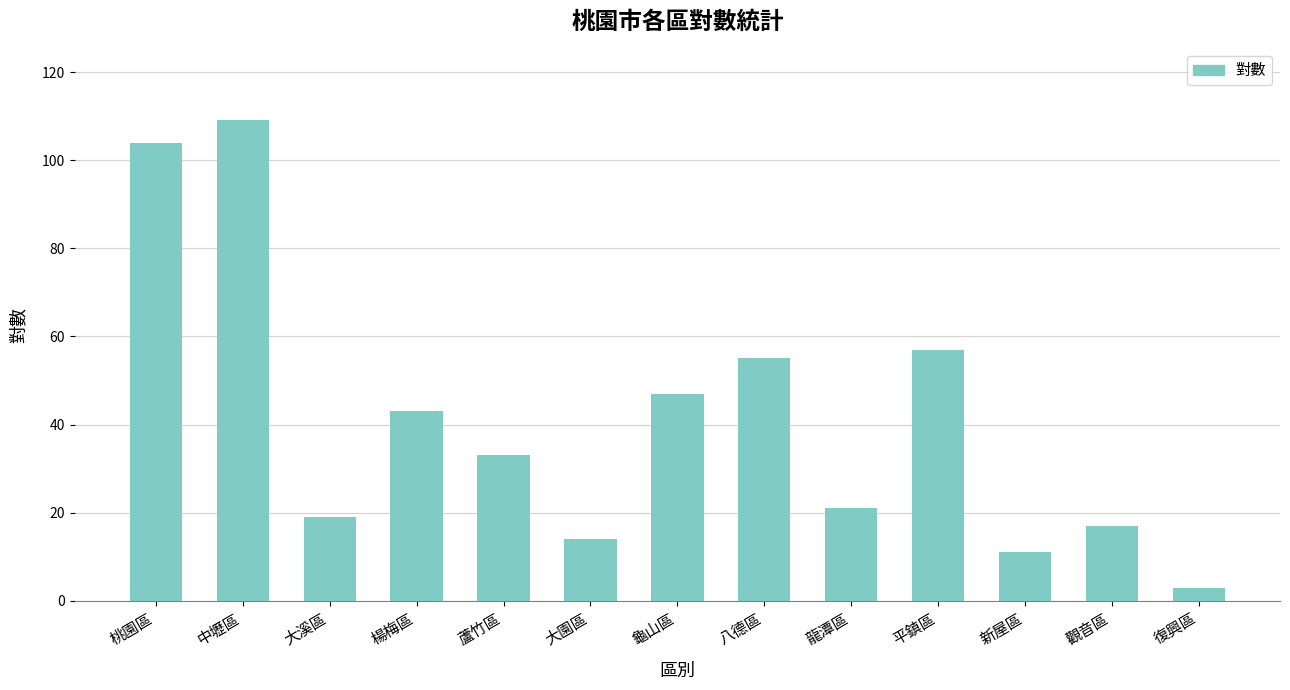

How many data points are less than 33?

6